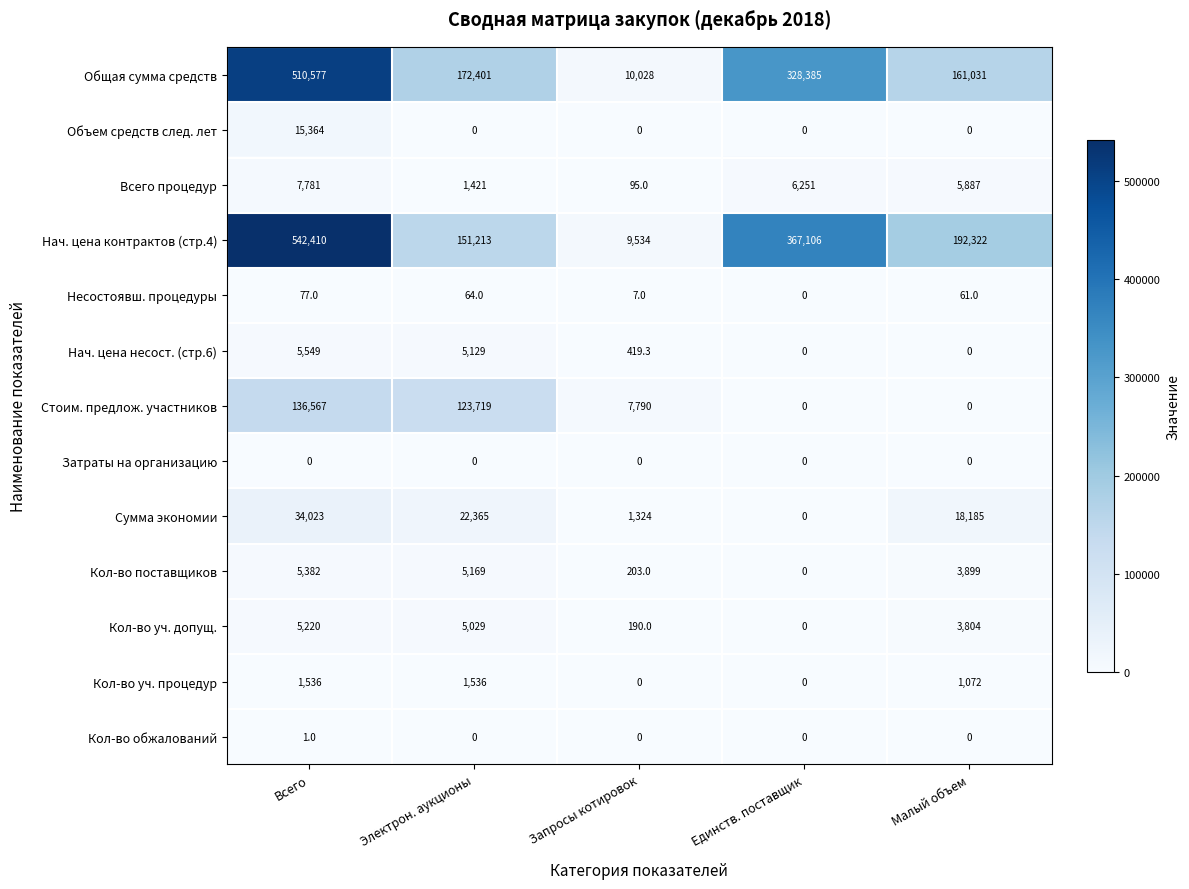

What is the difference between the maximum and minimum values in the Общая сумма средств series?

500549.0